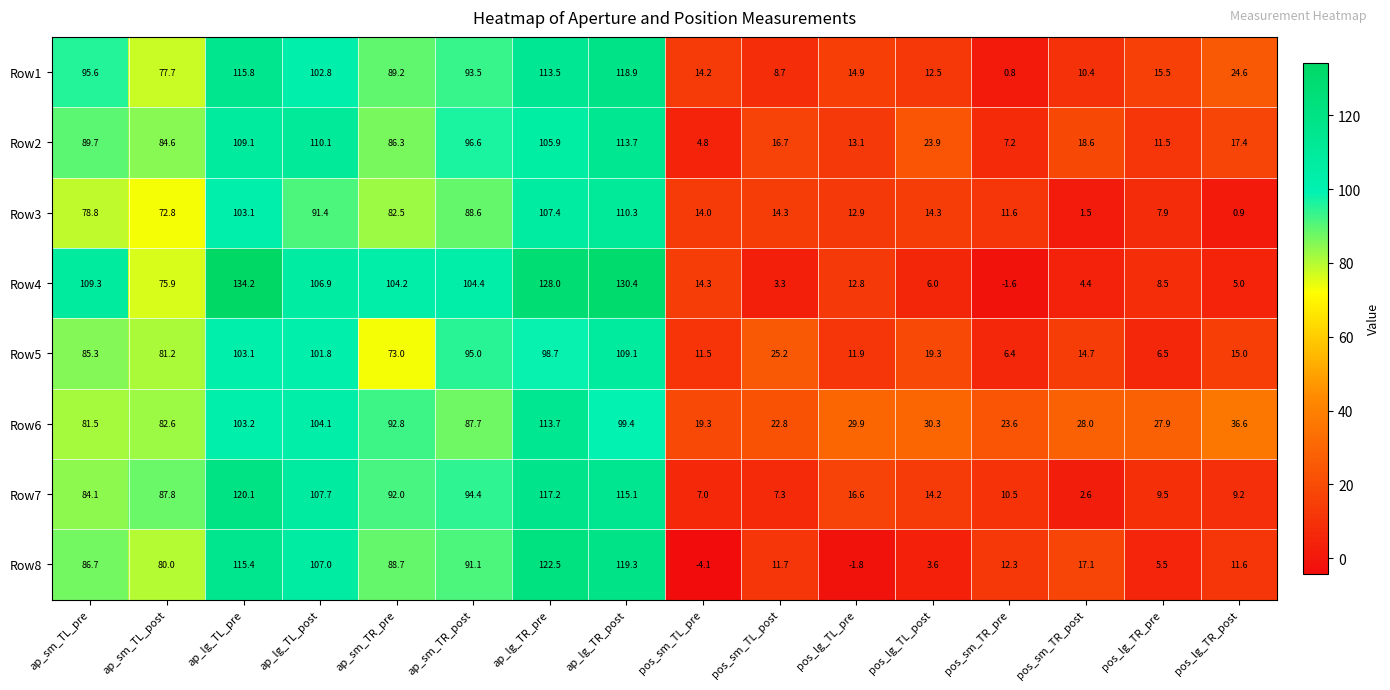

Is it true that Row3 equals 1.0 at pos_sm_TR_post?

False